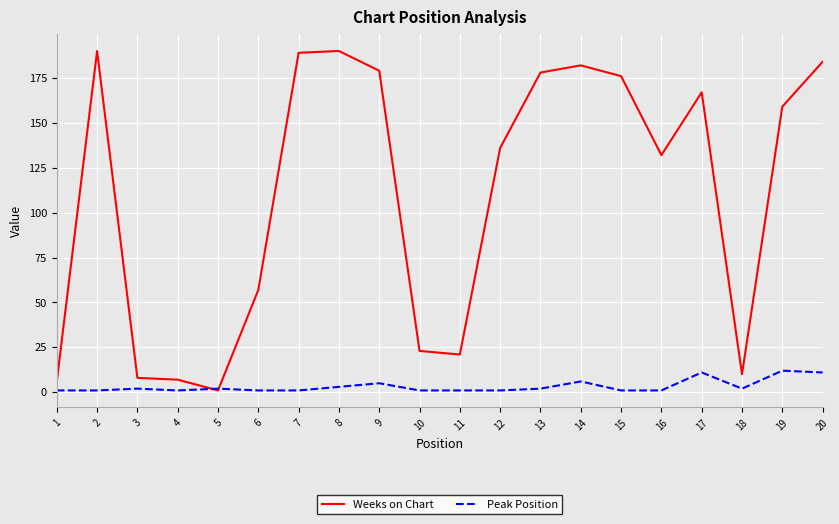

What is the spread (max minus min) of values at 20?

173